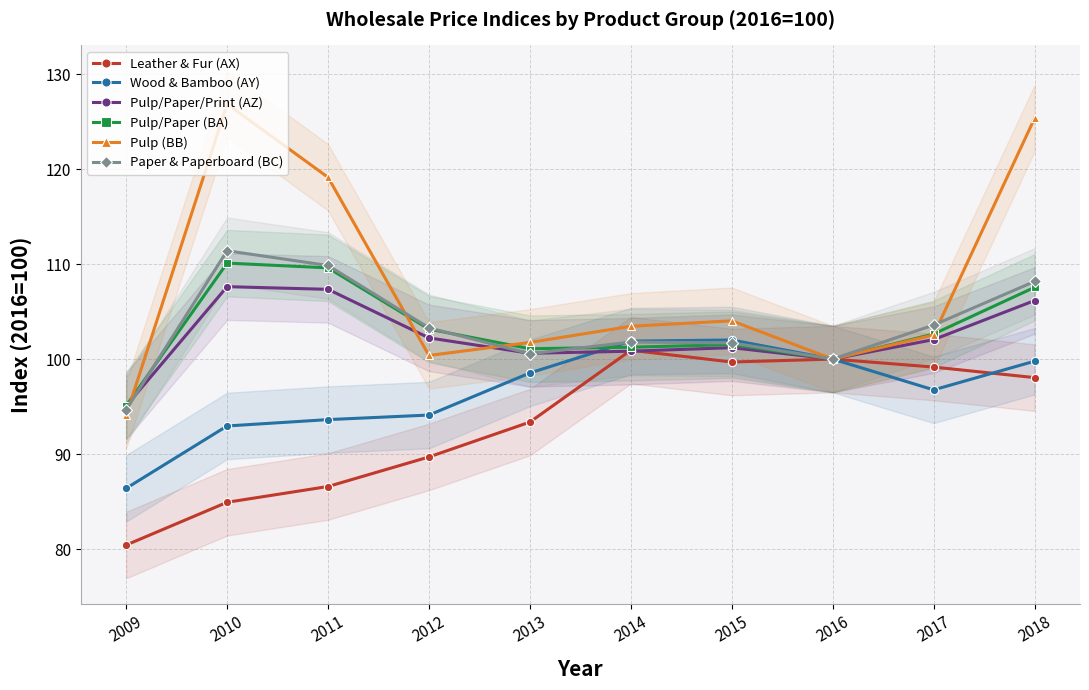

What is the total value across all series at 2011?

626.1